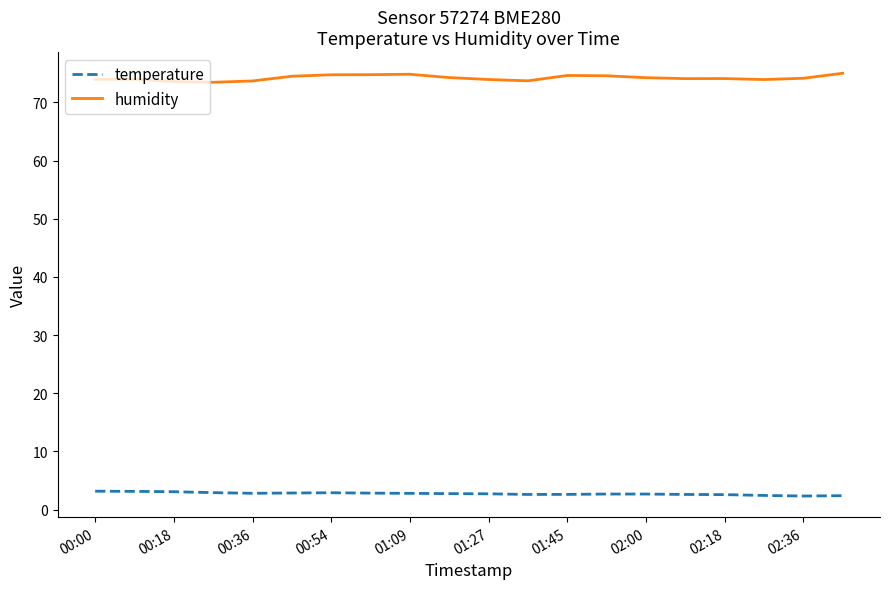

True or false: temperature and humidity cross at least once.

False